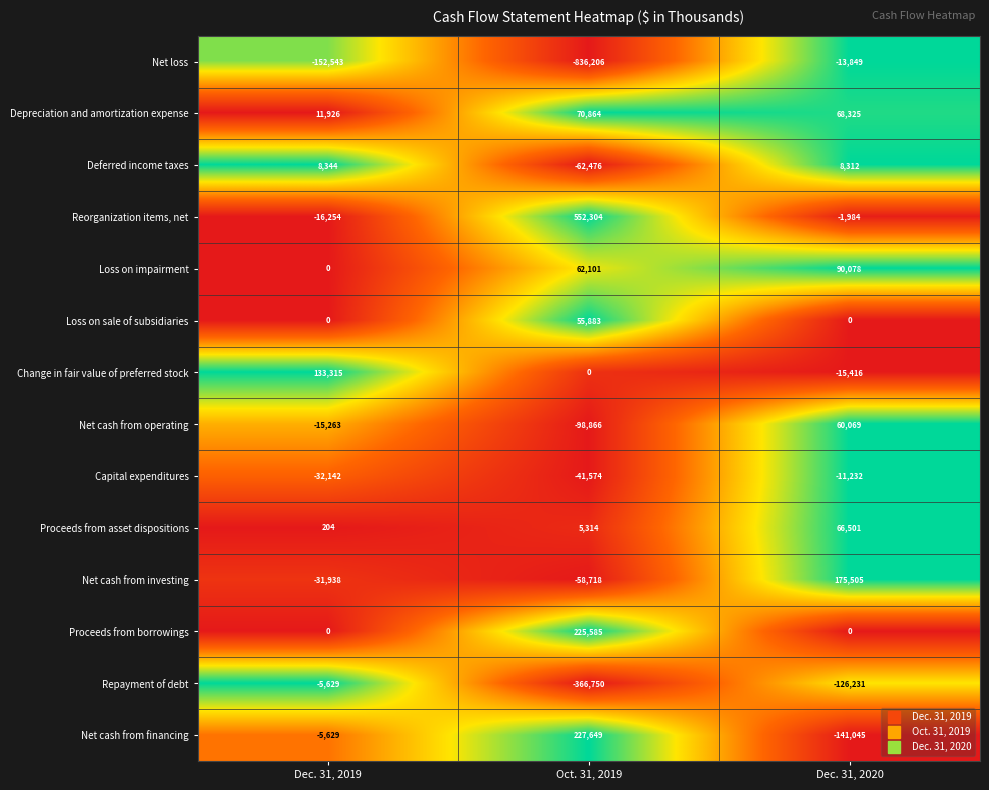

The Proceeds from borrowings series shows -134087 at Dec. 31, 2019. True or false?

False